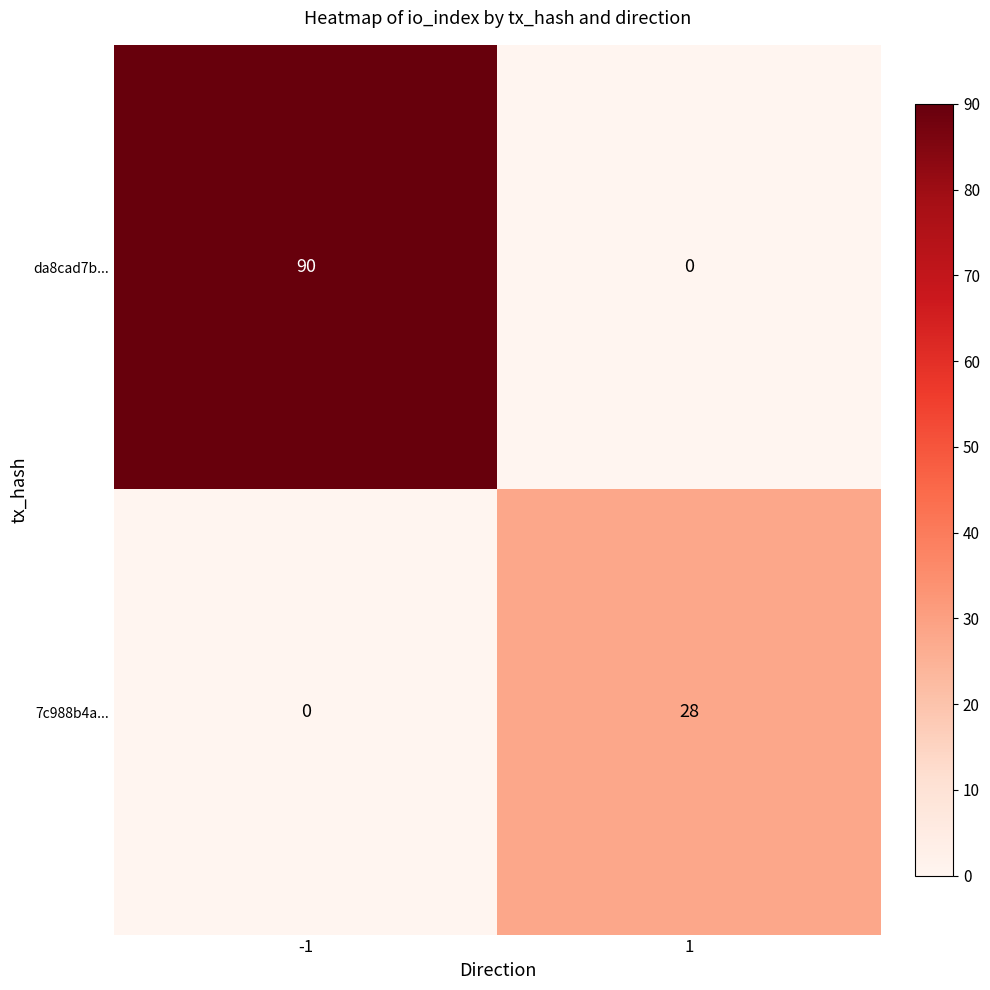

Is the value of da8cad7b... at -1 greater than the value of 7c988b4a... at 1?

Yes